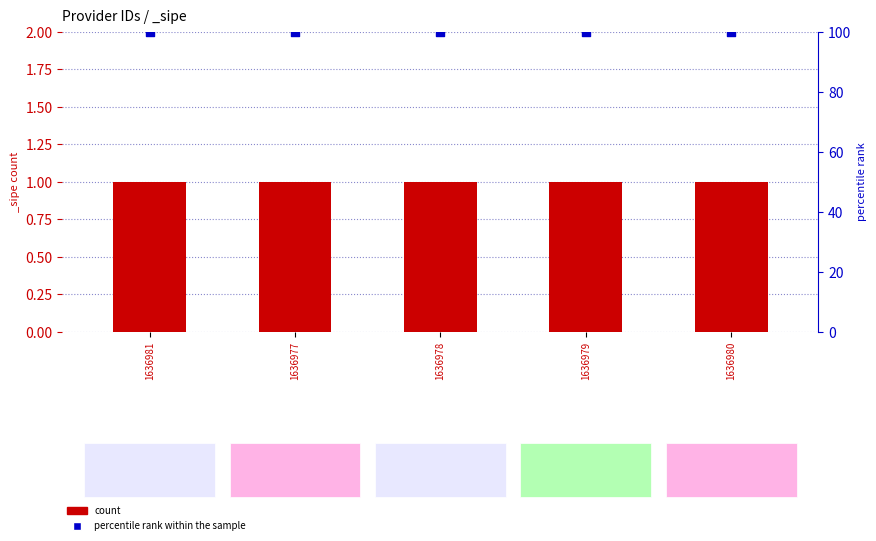

Which series contains the lowest Y value?

count